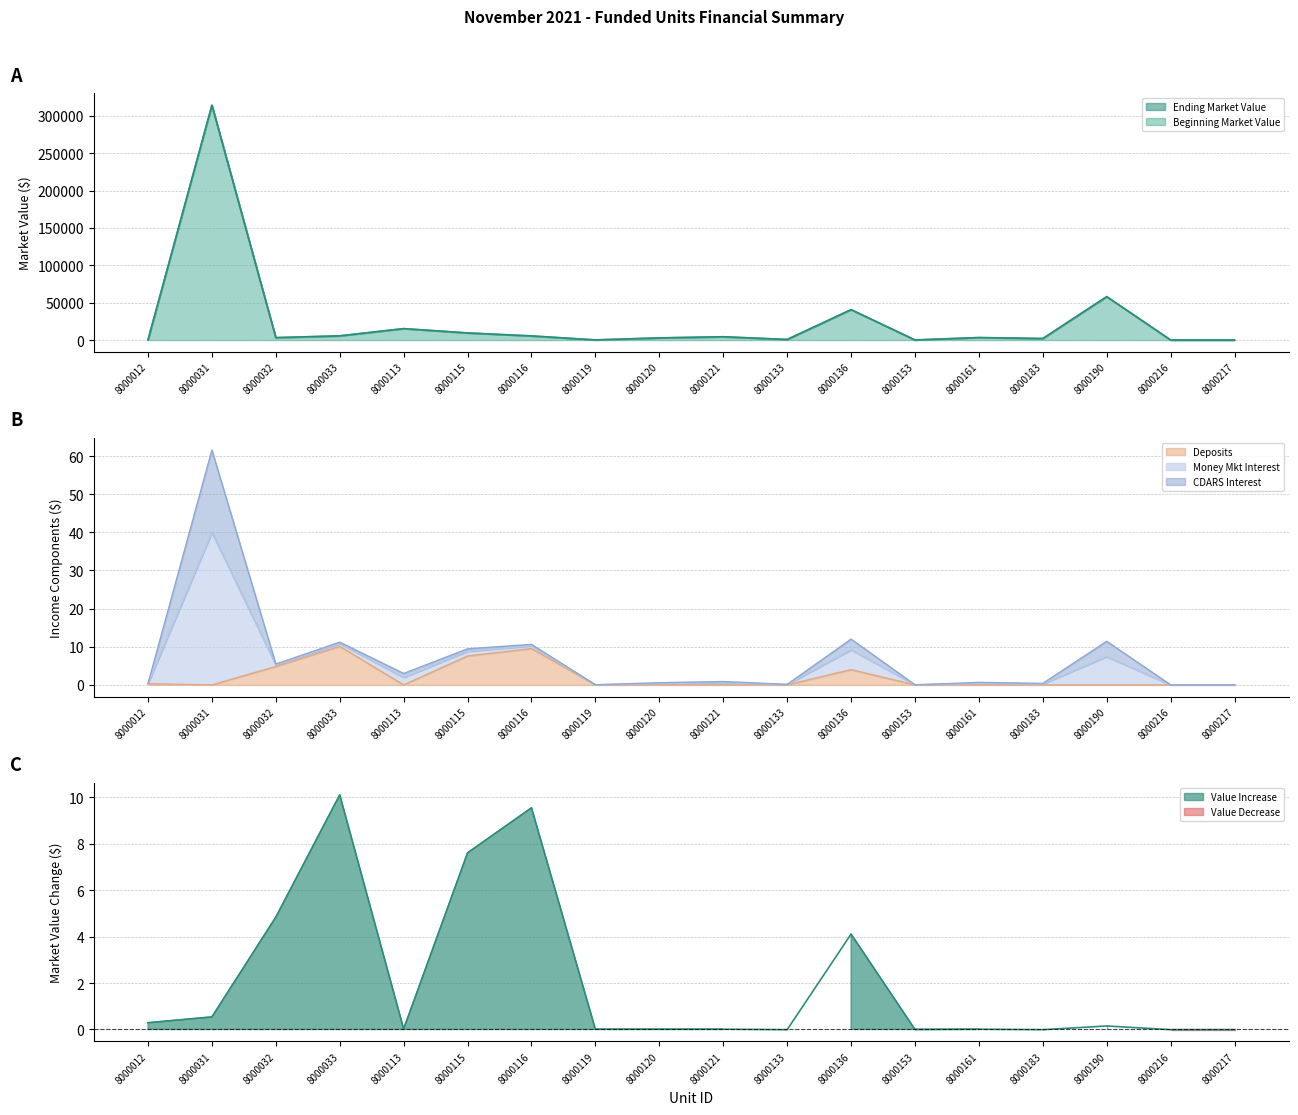

At how many categories does at least one series exceed 194931?

1